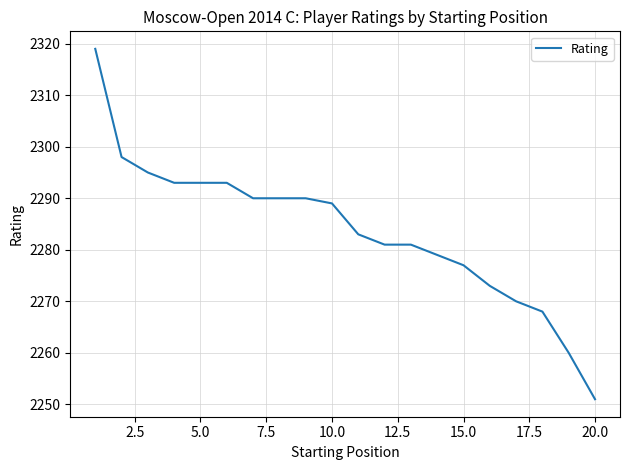

What is the minimum value shown in the chart?

2251